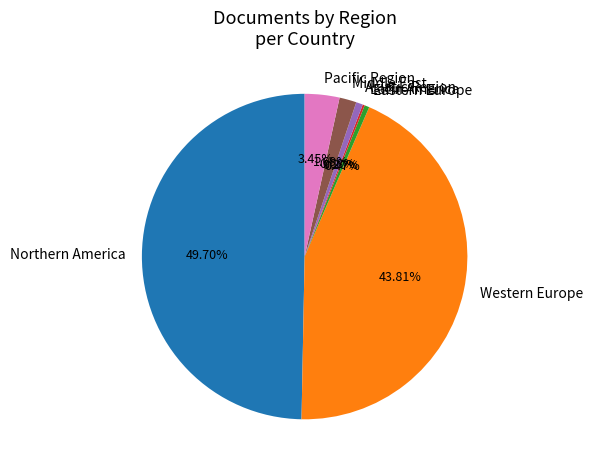

To the nearest percent, what is the average slice percentage?

14%